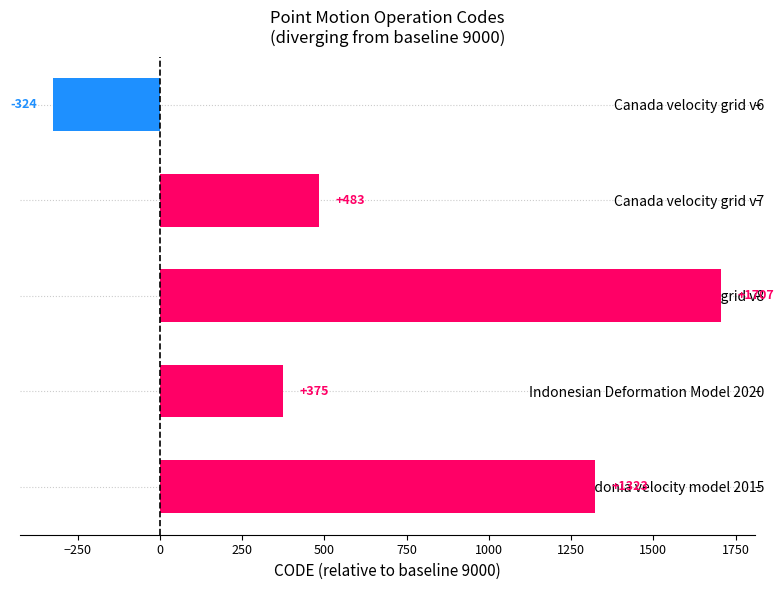

What is the smallest value displayed?

-324